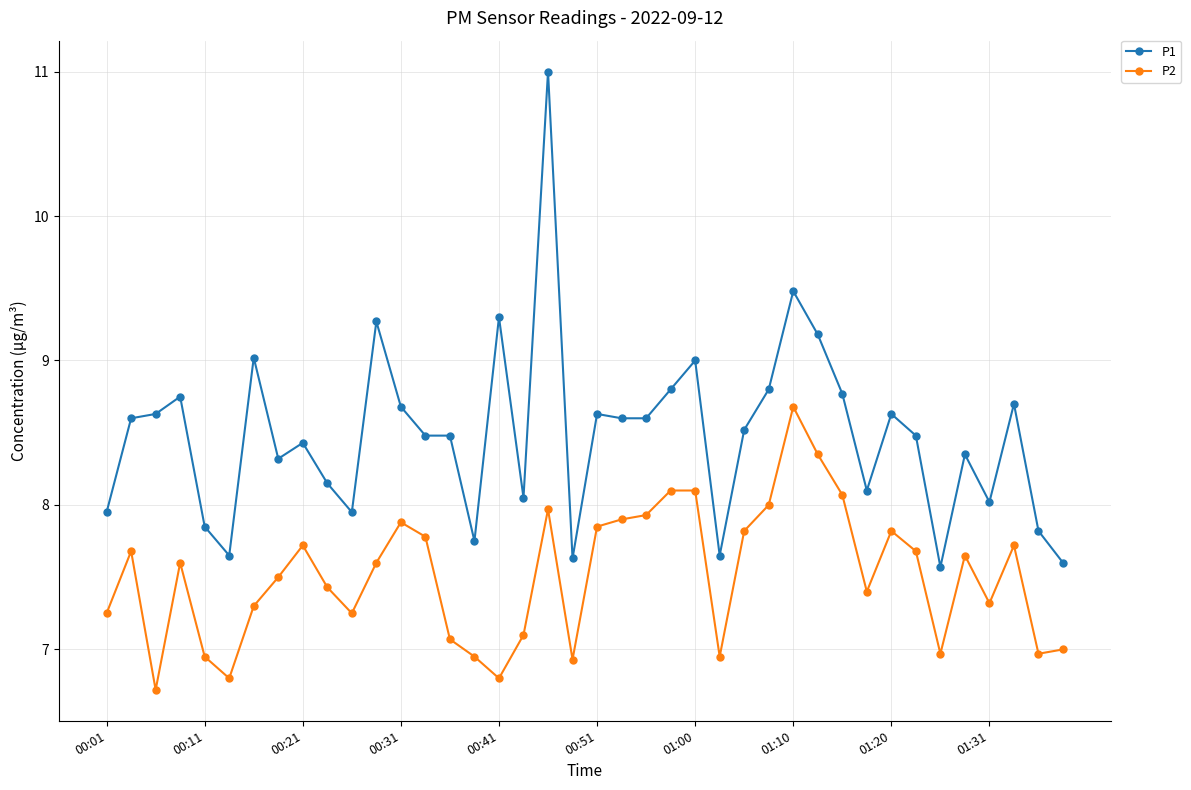

Which series has the widest spread of values?

P1